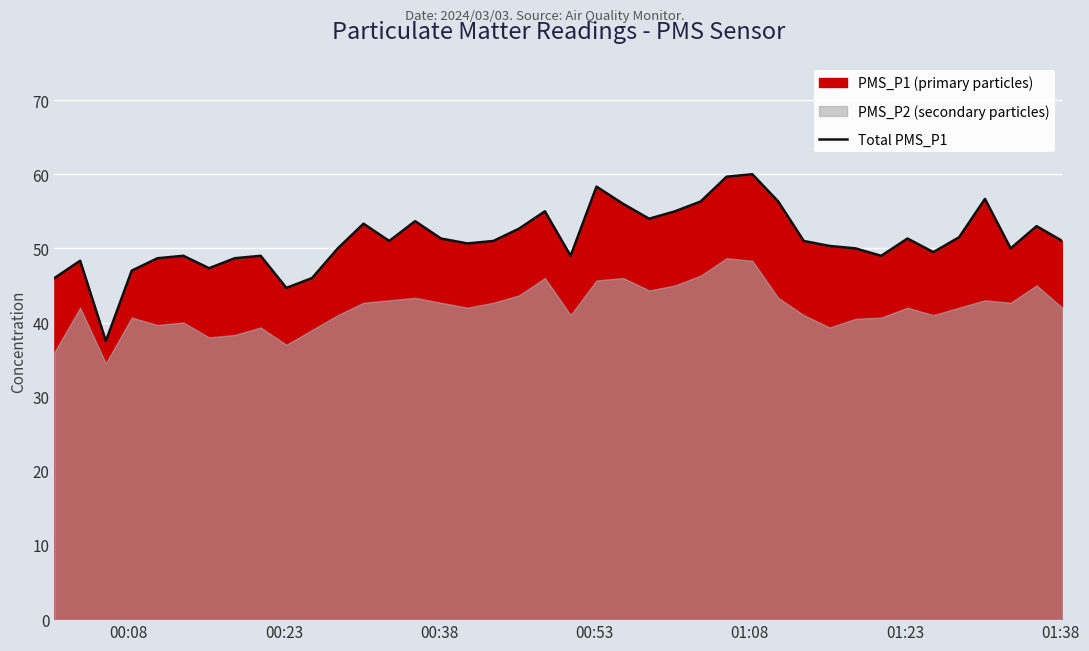

What is the minimum value for Total PMS_P1?

37.5